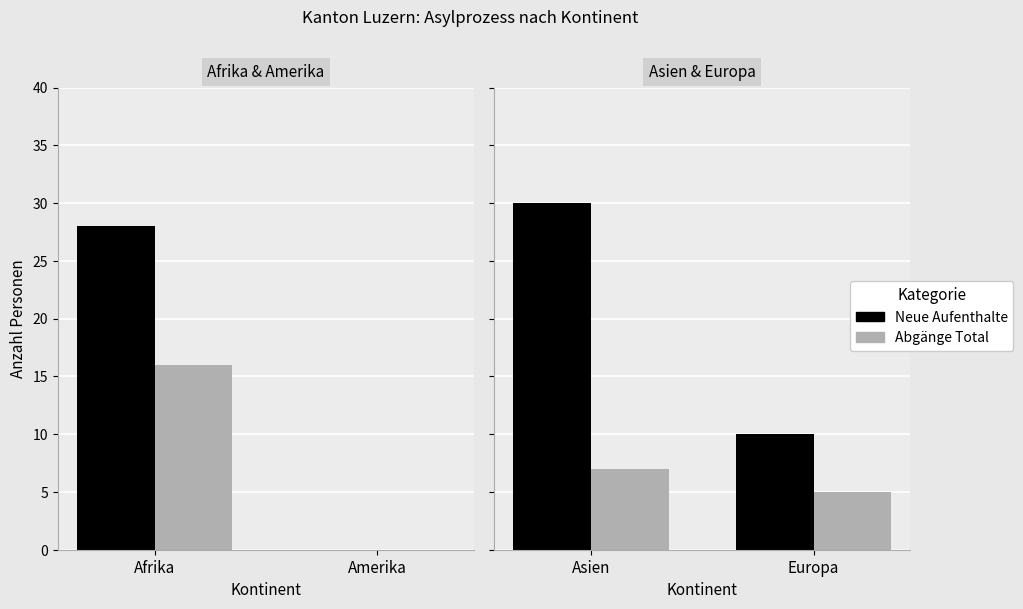

Between Asien and Europa, which series saw the biggest shift?

Total (Neue Aufenthalte)